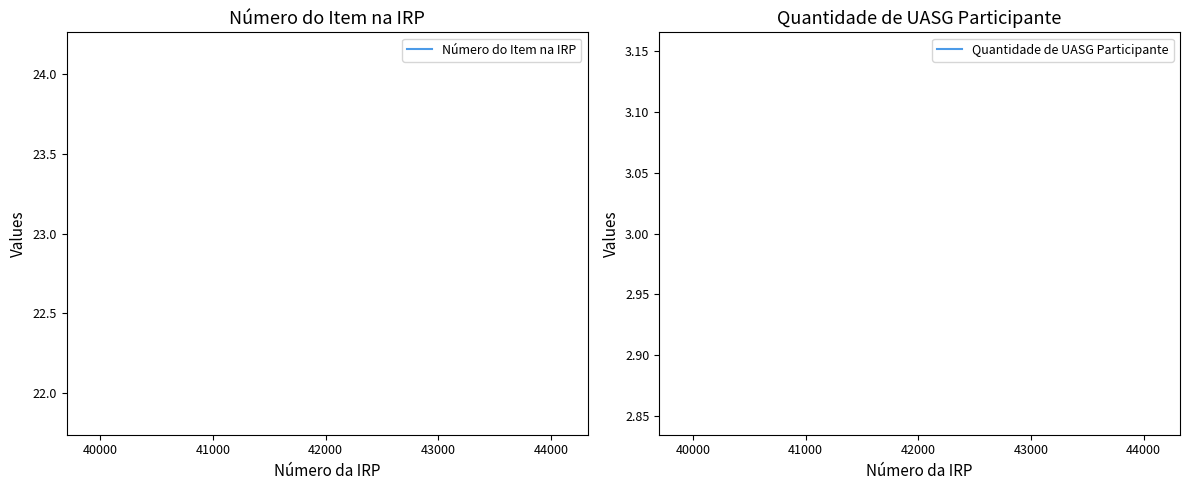

At 41000, list the series in order from smallest to largest.

Quantidade de UASG Participante, Número do Item na IRP